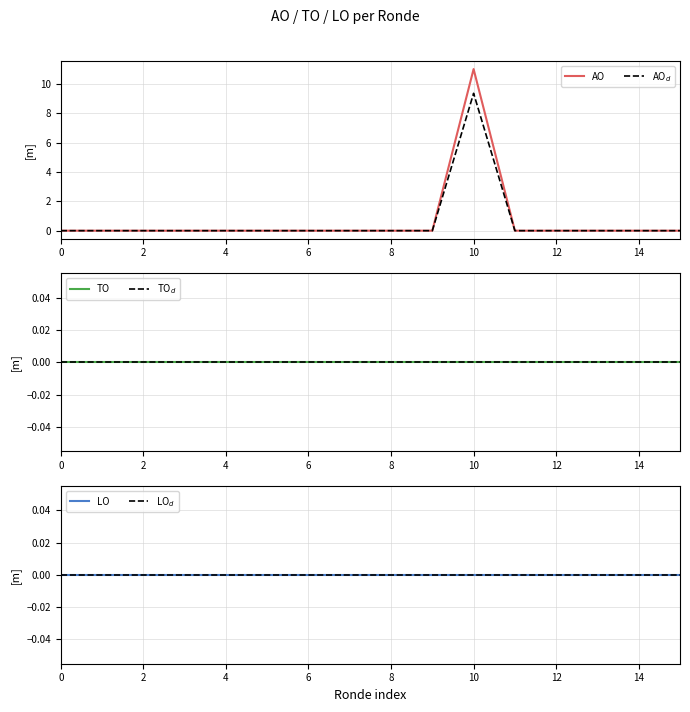

Which category has the highest value in the AO series?

10